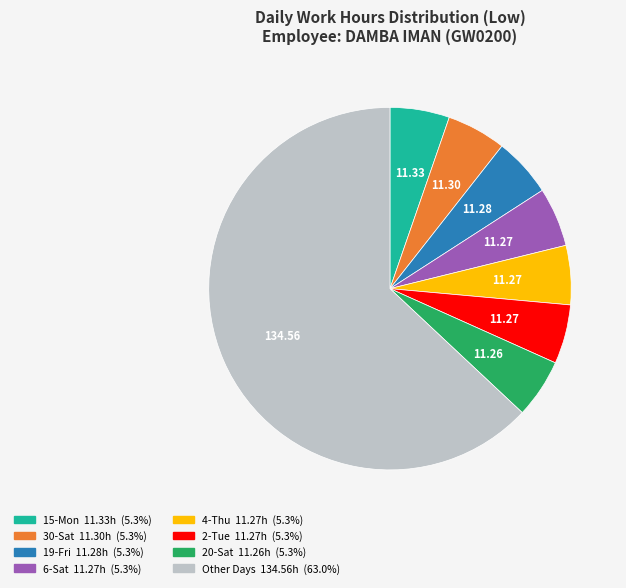

How many segments does this pie chart have?

8